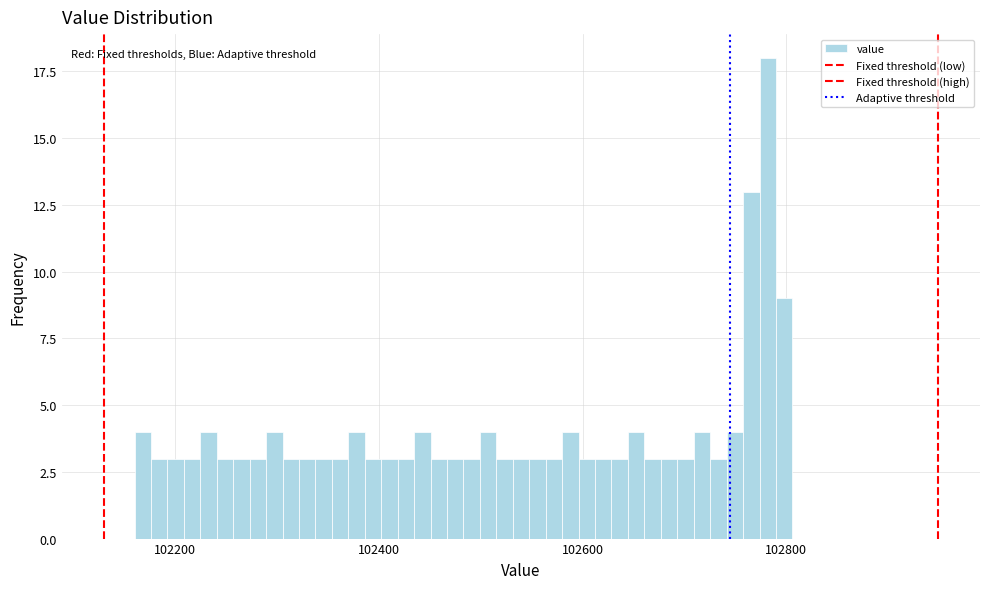

Around what value on the x-axis is the tallest bar? Give the approximate position of its centre, as read against the axis.

102780